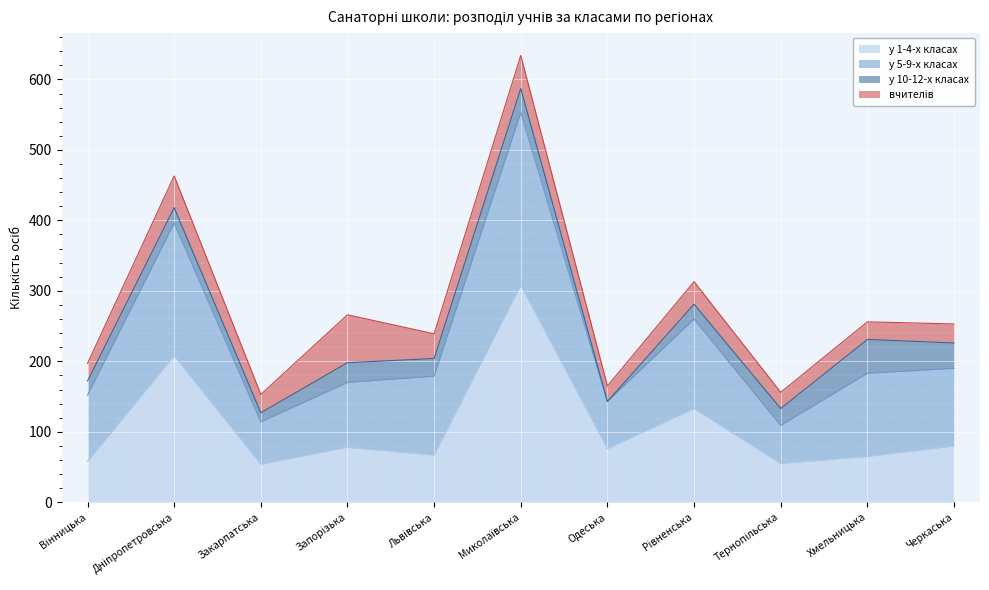

Is it true that у 1-4-х класах equals 20 at Хмельницька?

False